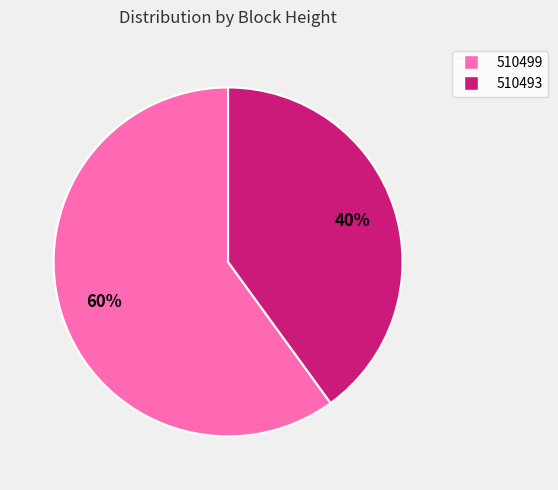

Is 510499 the majority of the pie?

Yes